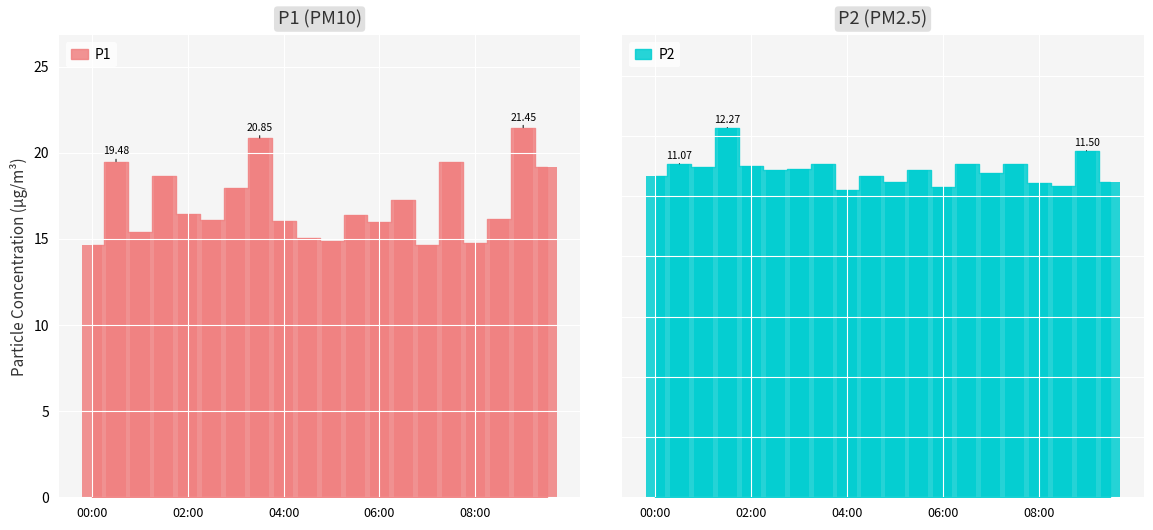

Which category has the highest value across all series?

18